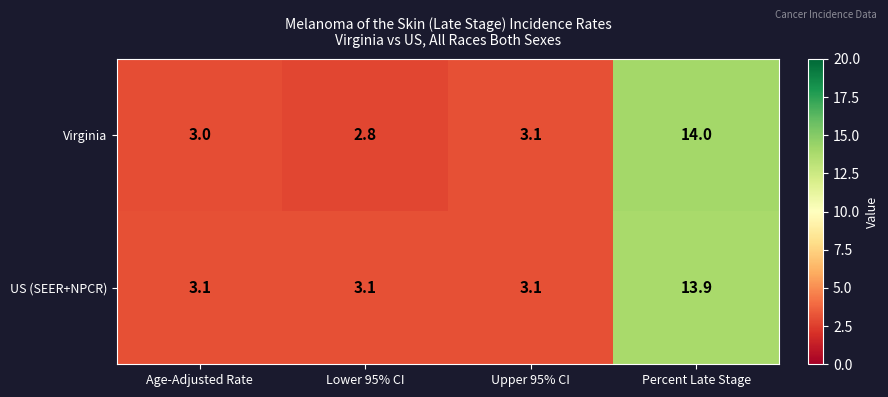

The value of Virginia at Age-Adjusted Rate is 3.0. True or false?

True